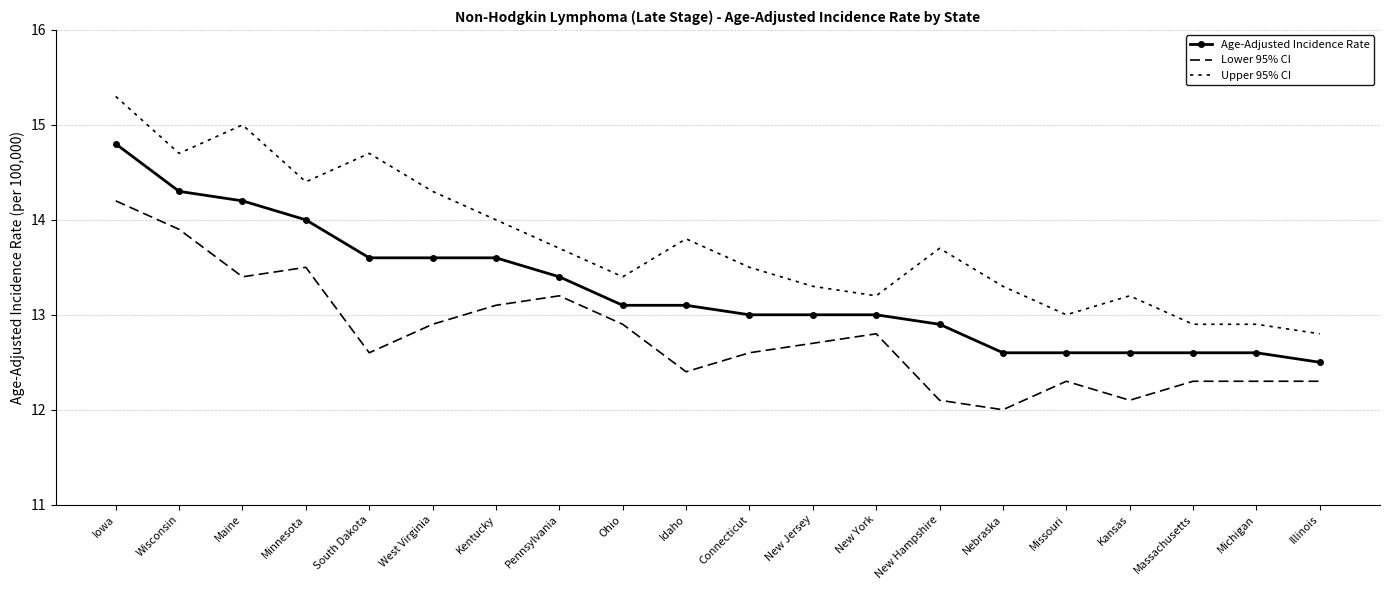

At which category is the sum across all series the highest?

Iowa